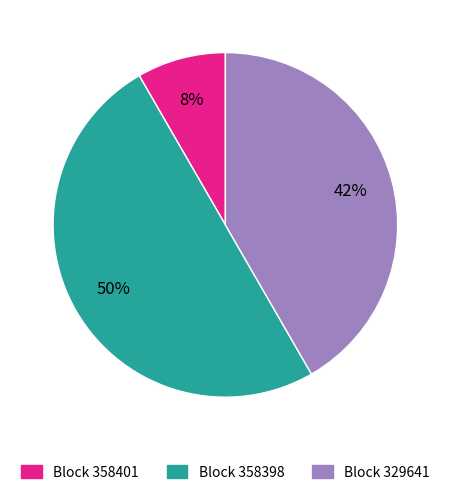

To the nearest percent, what is the difference between the largest and smallest slice percentages?

42%